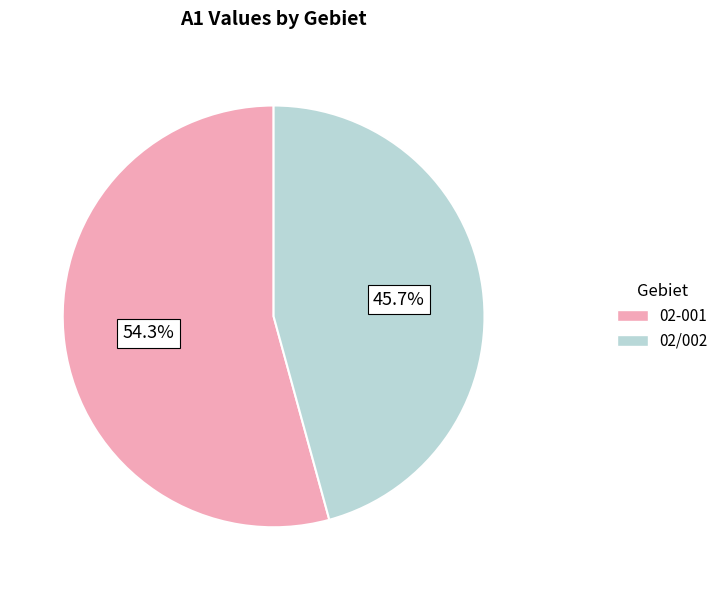

What is the ratio of the value at 02/002 to the value at 02-001?

0.8